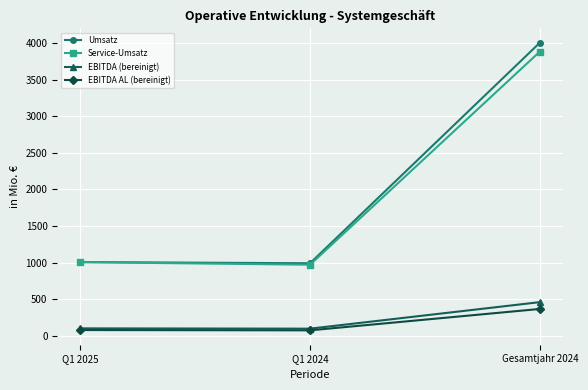

Which series has the largest range (max minus min)?

Umsatz